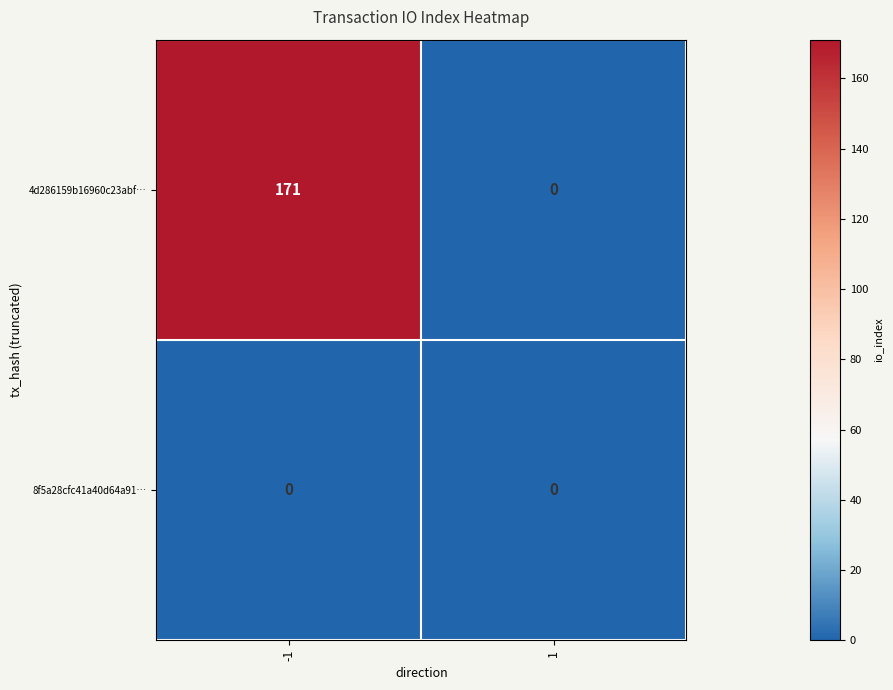

Rank the series by their average value, from lowest to highest.

8f5a28cfc41a40d64a91…, 4d286159b16960c23abf…